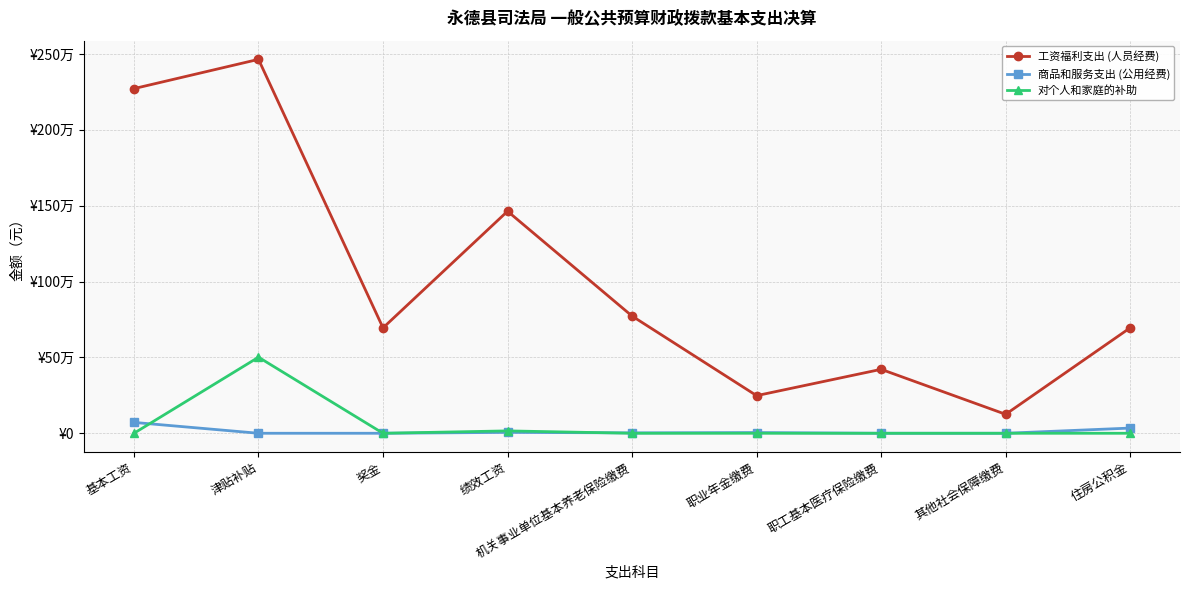

What is the spread (max minus min) of values at 绩效工资?

1457896.6